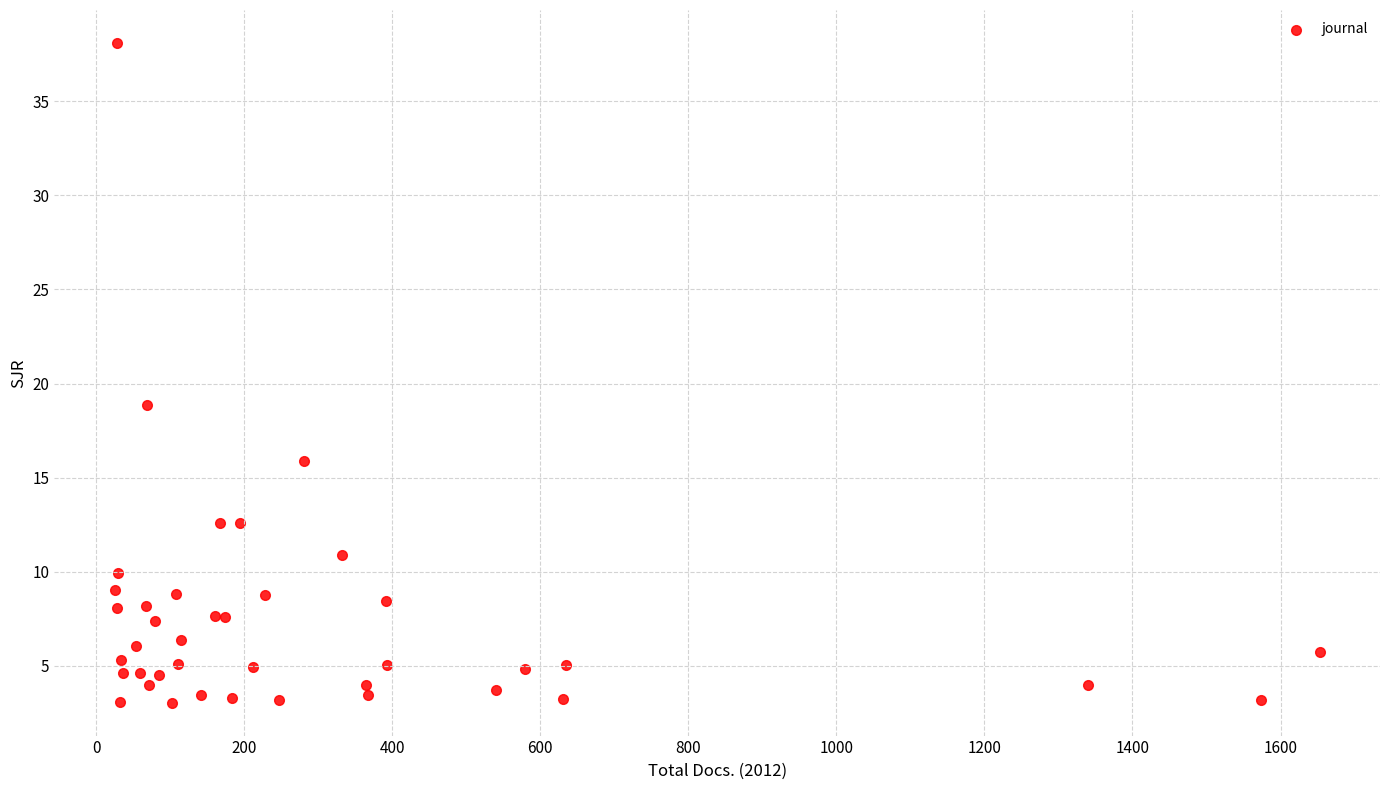

What Y value in the scatter plot is closest to 20?

18.9